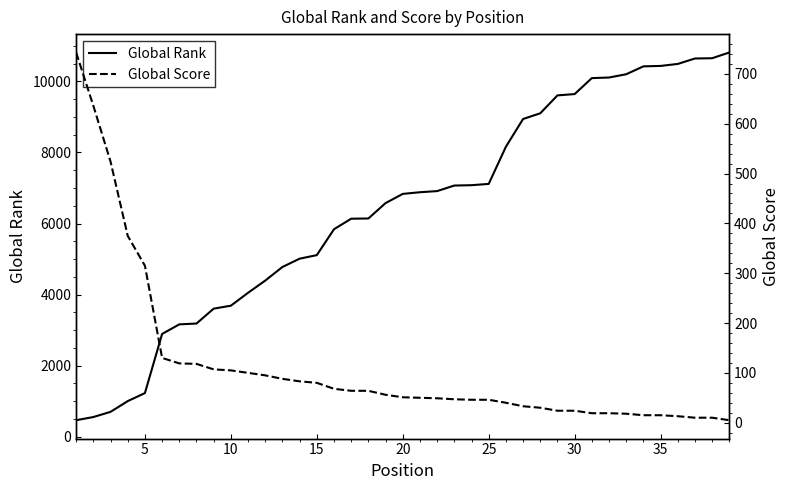

What is the maximum value for Global Rank?

10813